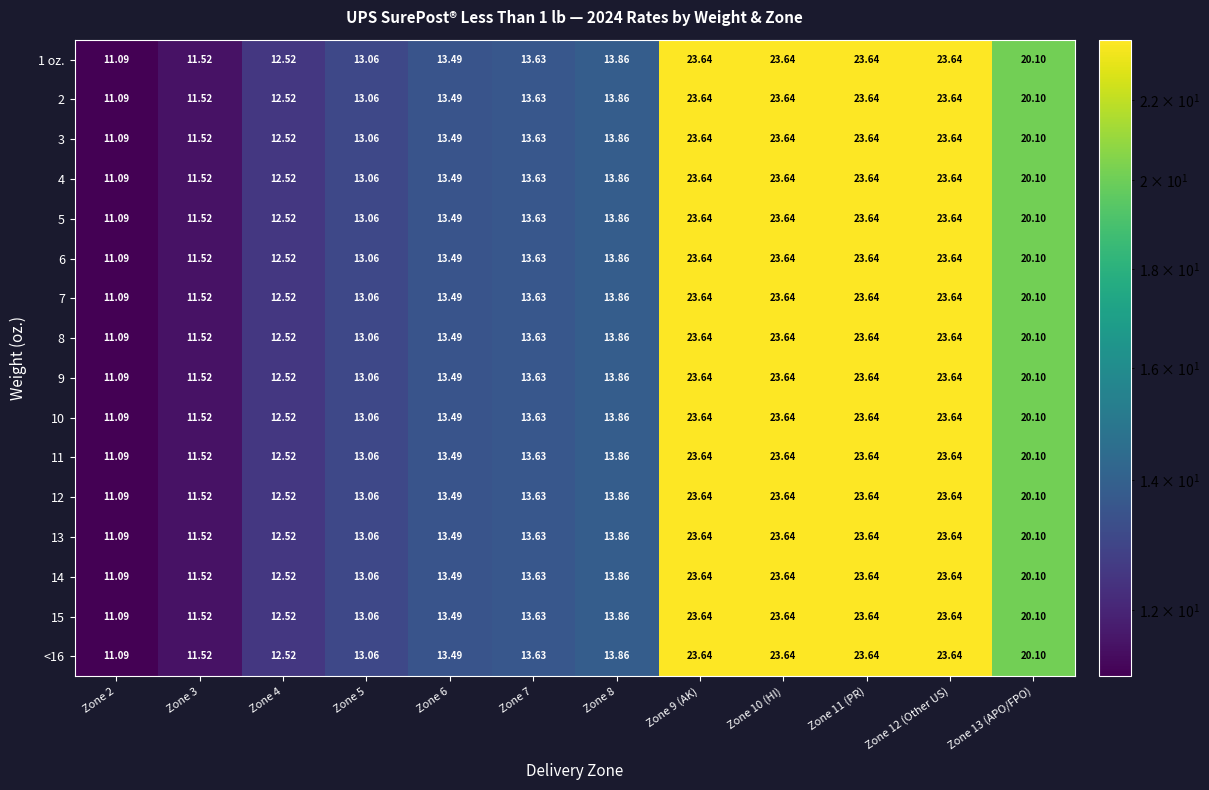

Is the value of 11 at Zone 5 greater than the value of 8 at Zone 6?

No